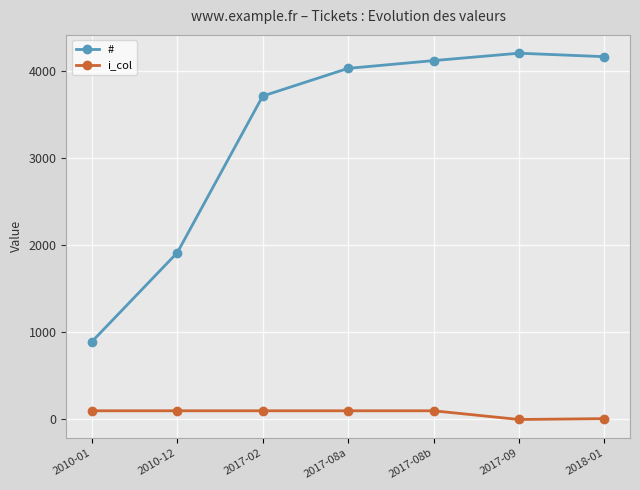

What is the spread (max minus min) of values at 2017-08a?

3932